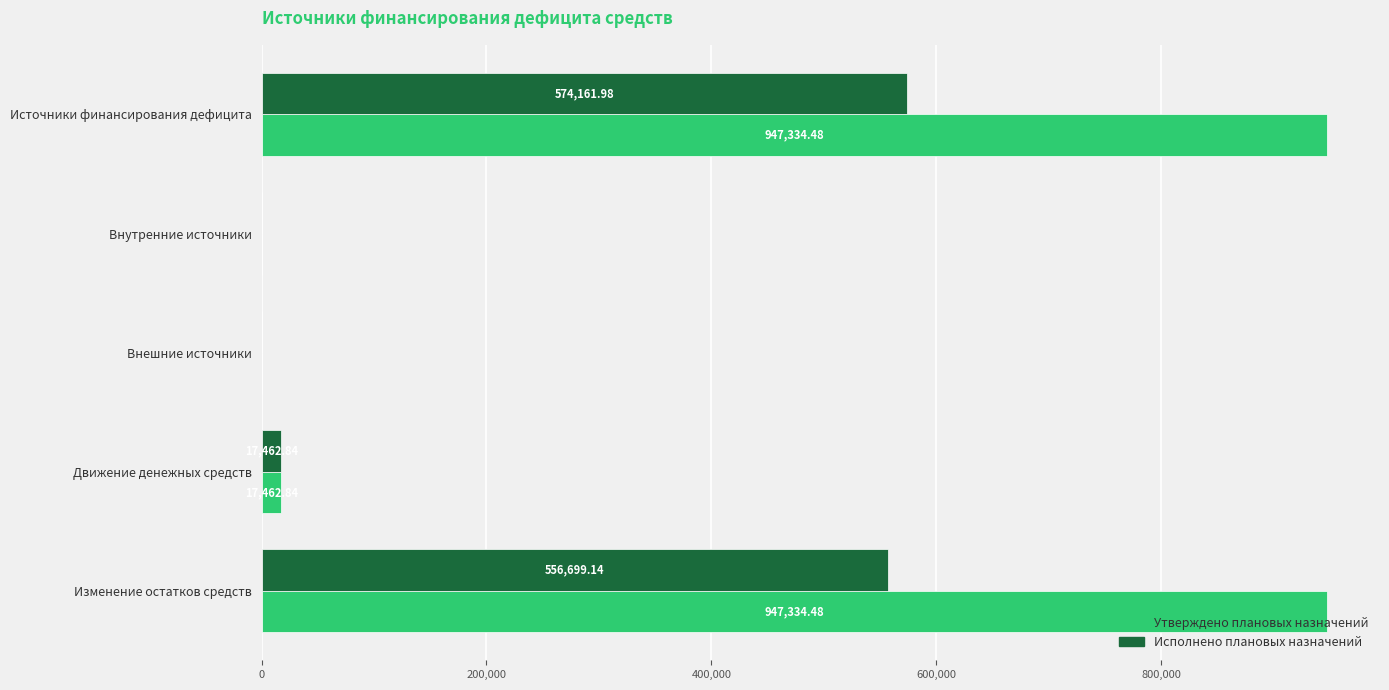

Which series has the largest total across all categories?

Утверждено плановых назначений